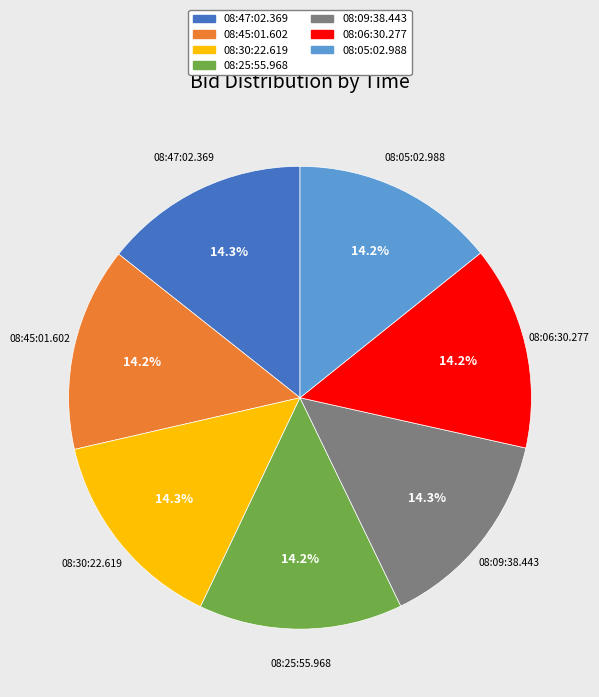

How much of the chart is everything except 08:47:02.369?

85.7%